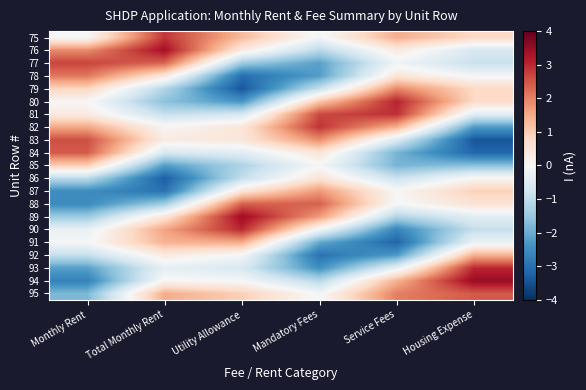

Between Housing Expense and Monthly Rent, which is larger?

Housing Expense